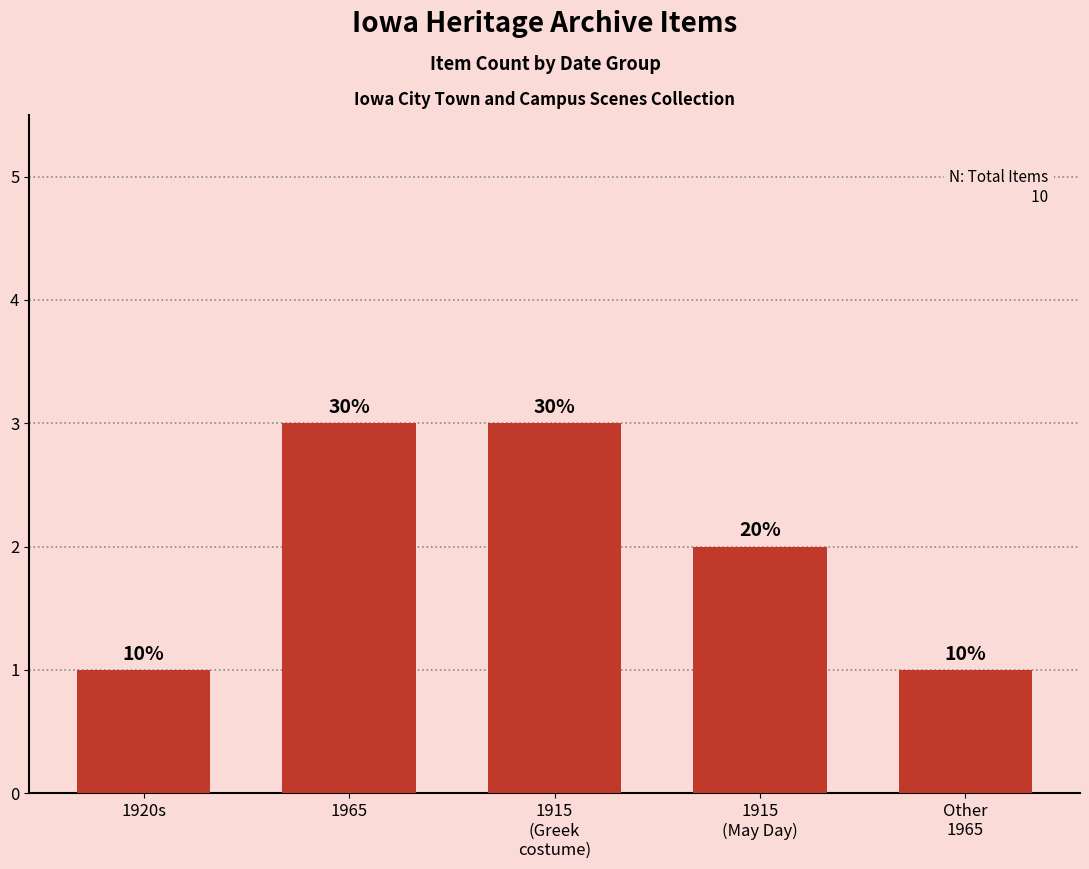

At which category does the chart reach its peak across all series?

1965